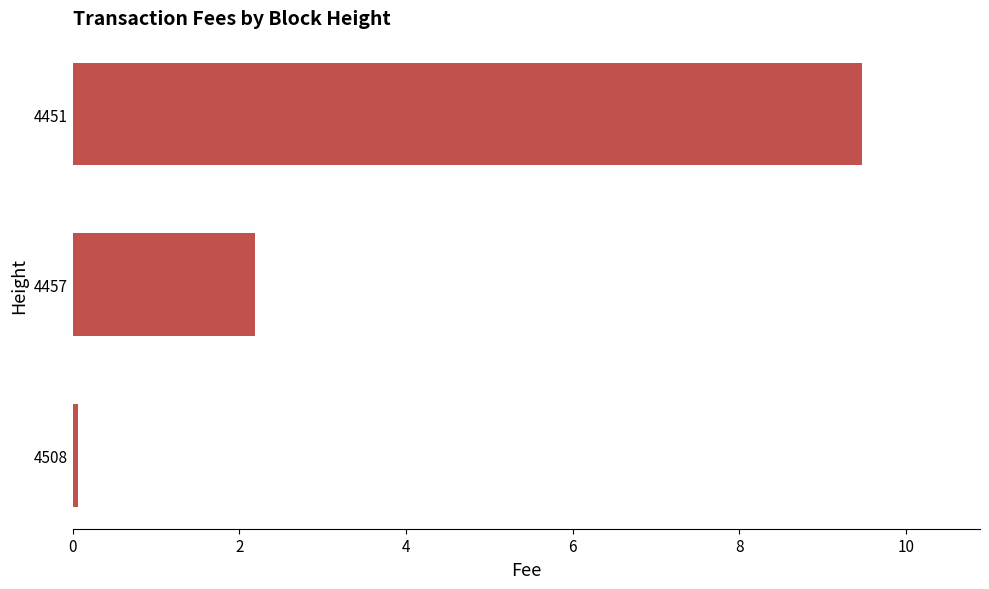

Where is the data nearest to the value 4?

4457